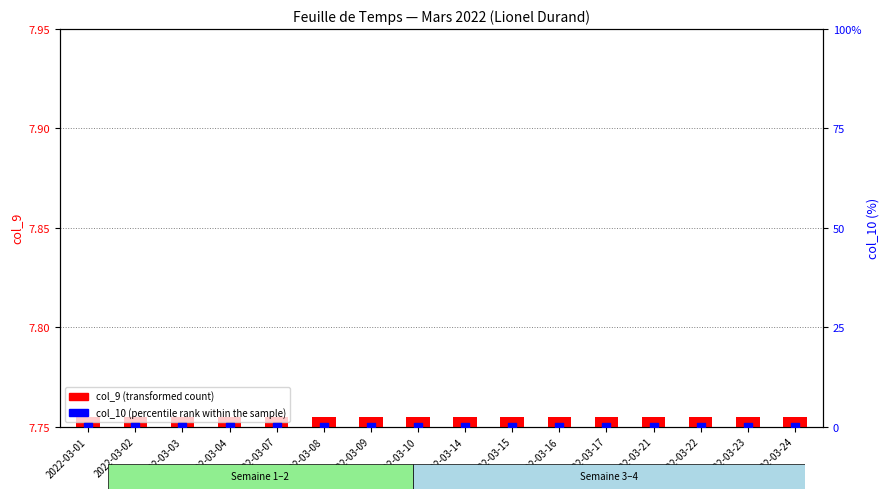

Which series has the largest total across all categories?

col_9 (transformed count)